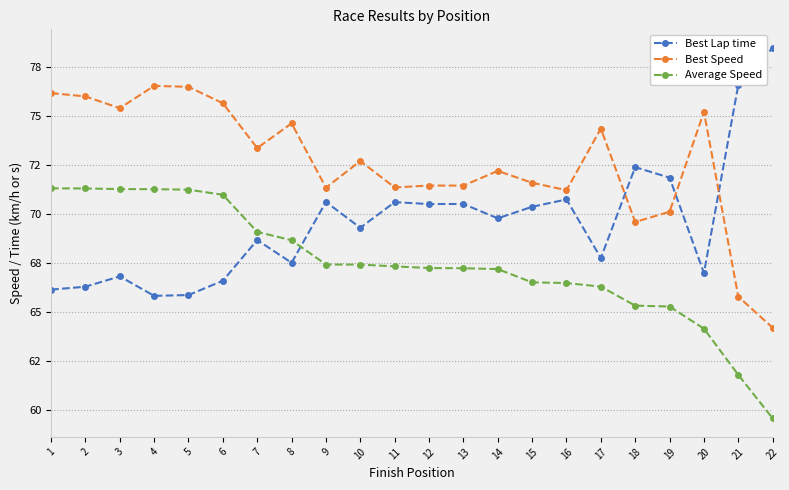

What are all the series names shown in the legend?

Best Lap time, Best Speed, Average Speed